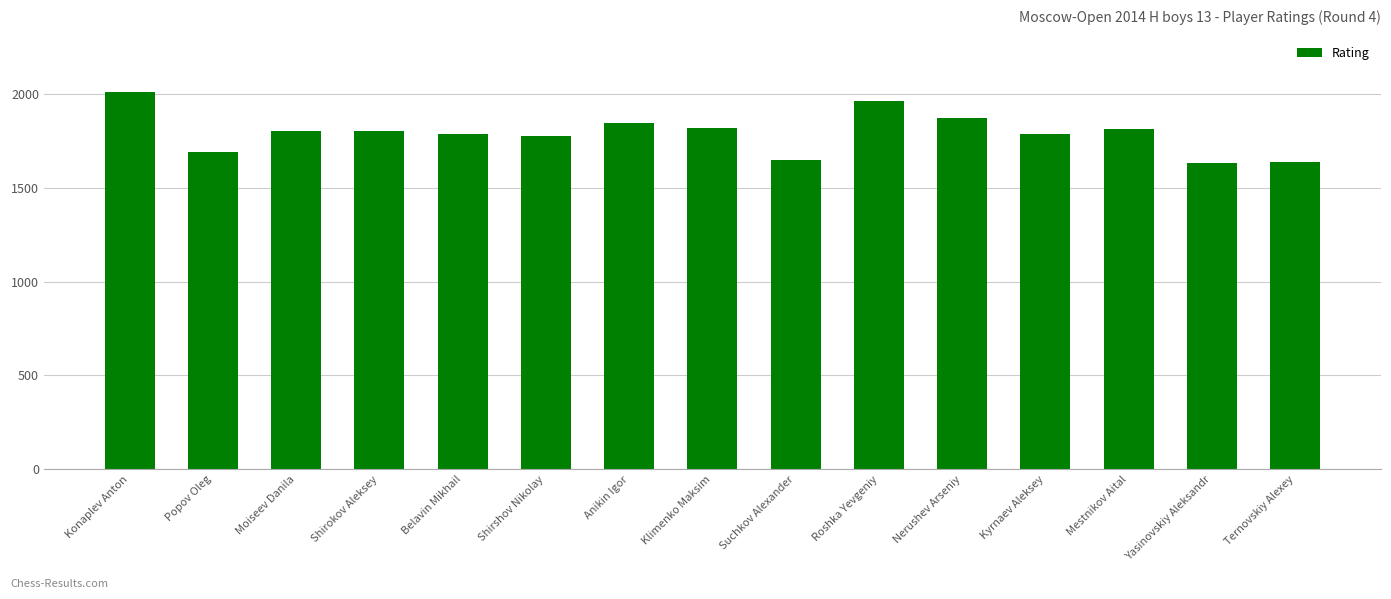

Does the chart contain any negative values?

No